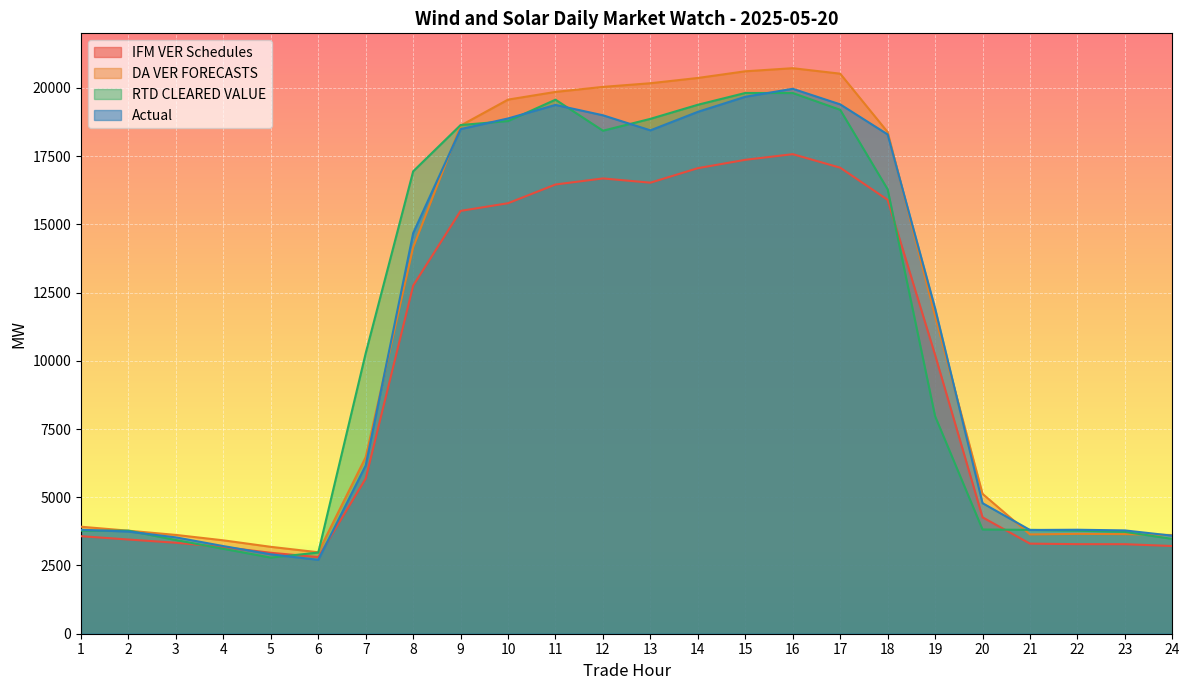

Reading left to right, list all the values displayed in this chart.

IFM VER Schedules: 3573.7	3451.6	3333.8	3175.1	2965.2	2808.3	5687.1	12754.9	15494.0	15775.3	16461.0	16682.9	16527.8	17059.4	17365.2	17572.5	17076.8	15899.2	10215.9	4265.6	3300.8	3281.9	3280.7	3213.8
DA VER FORECASTS: 3920.5	3774.6	3620.2	3422.0	3183.8	2984.7	6469.8	14158.3	18619.7	19571.9	19853.7	20037.8	20171.4	20364.7	20609.2	20722.5	20521.8	18382.0	11645.4	5125.7	3638.3	3659.0	3649.0	3616.3
RTD CLEARED VALUE: 3778.0	3776.7	3432.4	3110.8	2789.5	2974.3	10280.7	16943.6	18640.0	18785.3	19568.6	18431.9	18866.3	19382.8	19814.7	19813.2	19197.8	16284.4	7971.0	3819.3	3805.3	3777.0	3731.9	3474.7
Actual: 3810.3	3742.3	3530.1	3211.2	2909.7	2707.7	6166.8	14678.7	18489.8	18881.1	19377.3	18997.1	18445.0	19123.7	19675.7	19968.0	19397.4	18296.4	11925.6	4784.2	3801.4	3810.1	3785.9	3591.8